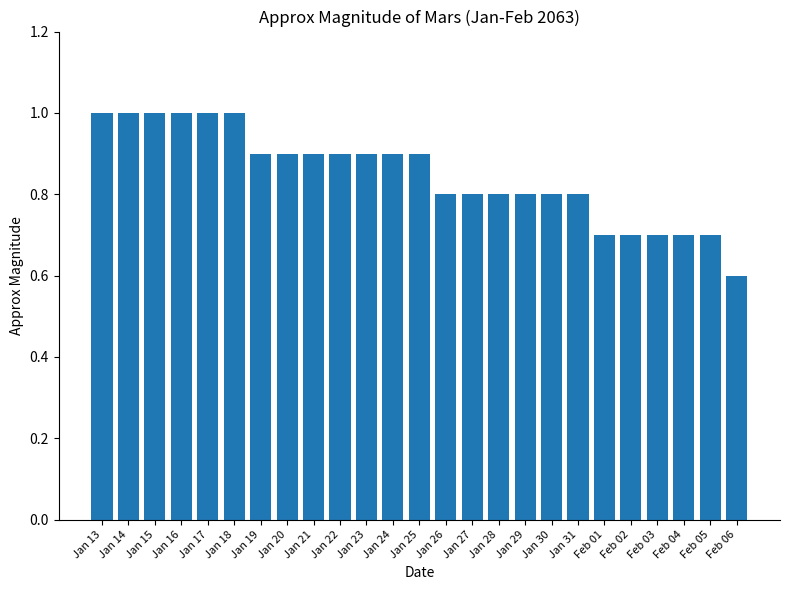

What is the sum of all values?

21.2